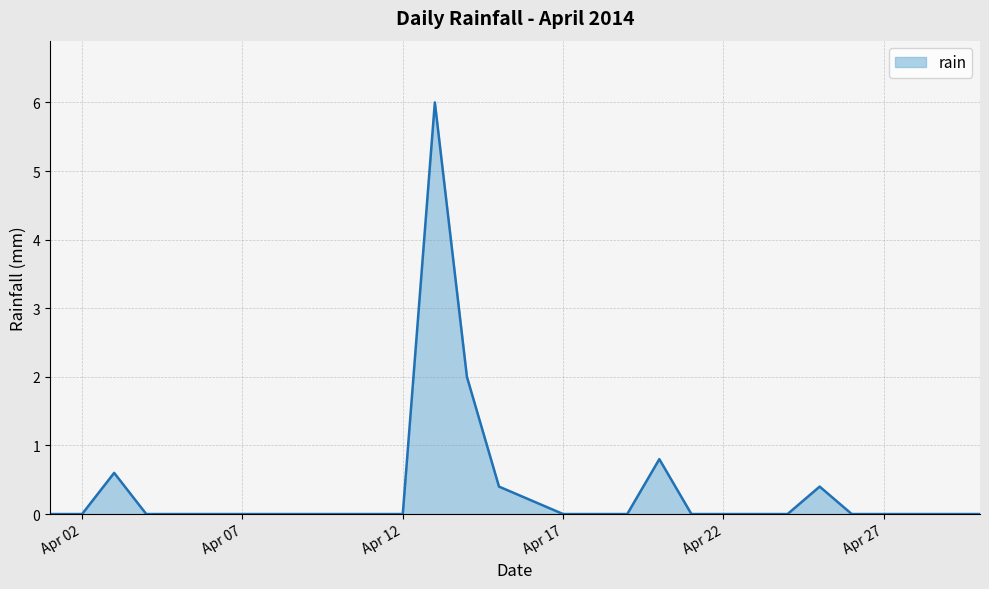

What is the maximum value shown in the chart?

6.0